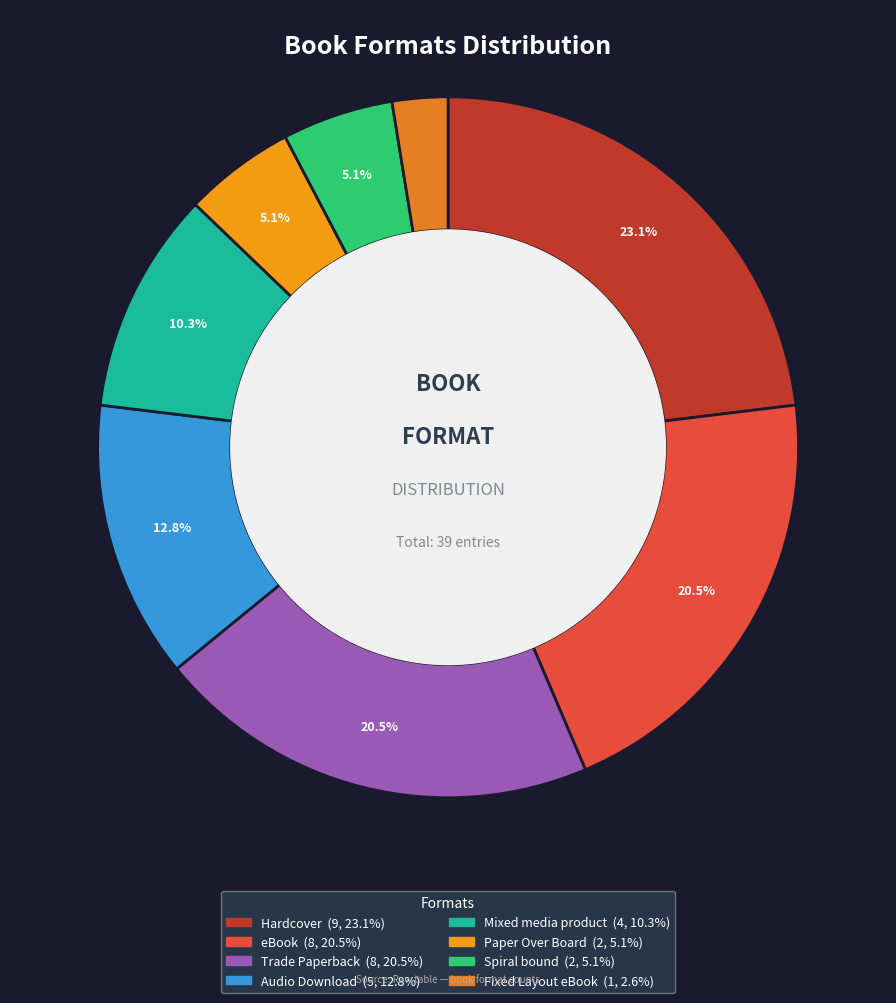

How much of the chart is everything except Audio Download?

87.2%